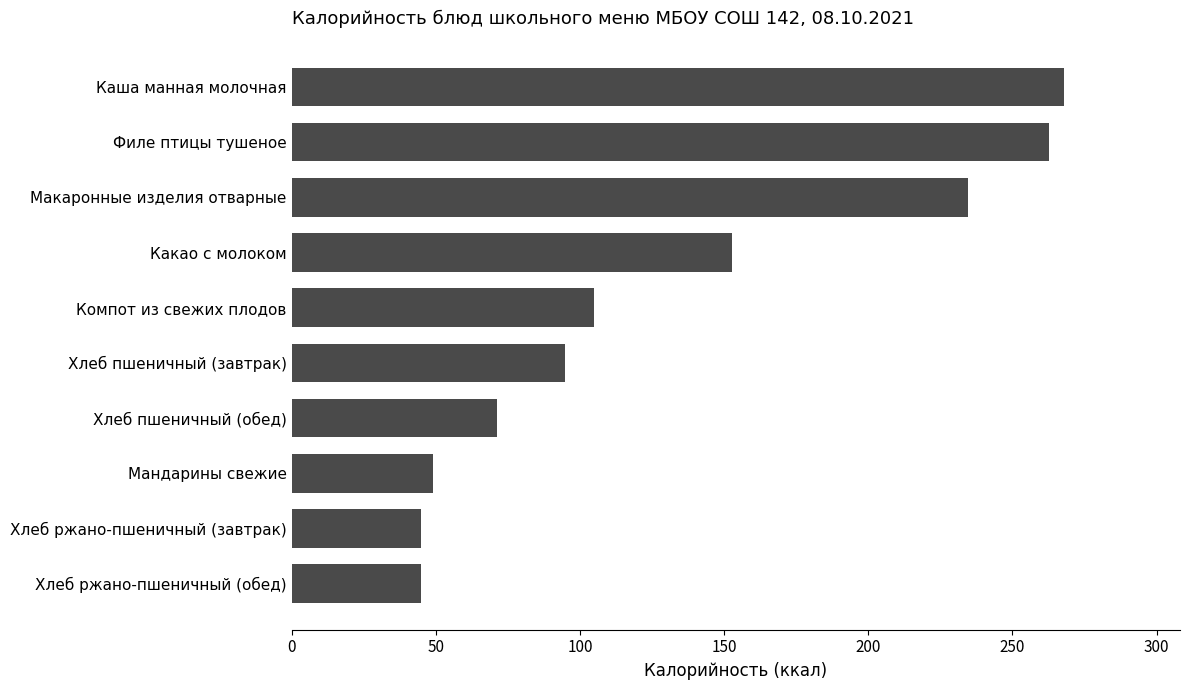

What is the ratio of the value at Компот из свежих плодов to the value at Хлеб пшеничный (завтрак)?

1.1